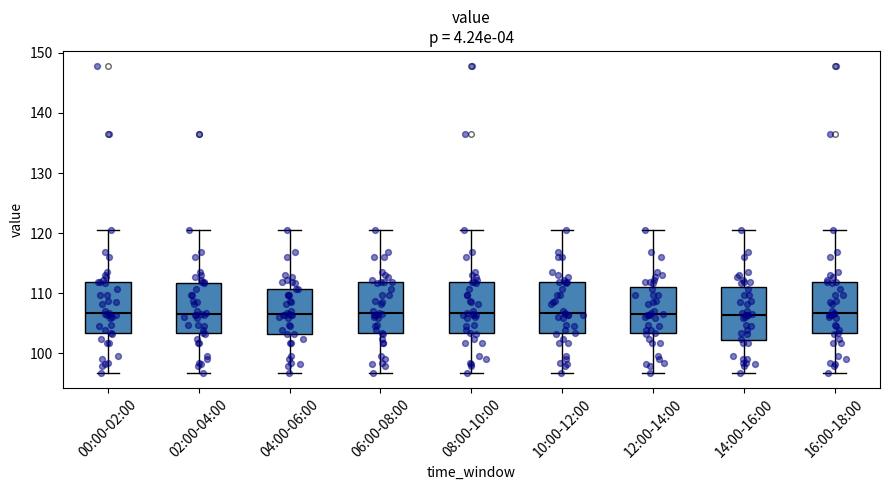

Where is the upper edge of the box for 02:00-04:00 on the y-axis? The values are not printed on the chart, so give them approximately, as read against the axis.

112